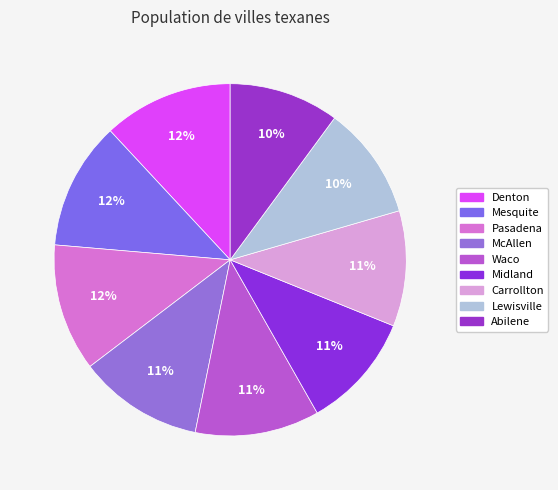

How many segments does this pie chart have?

9